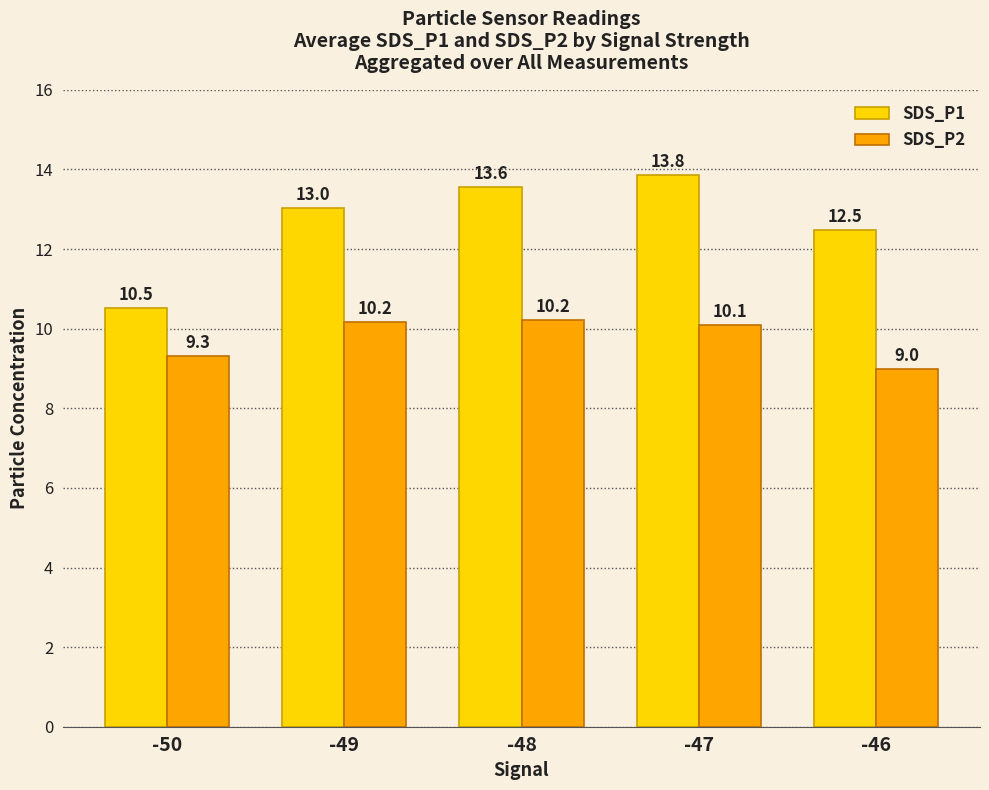

Rank the categories by SDS_P1 value from lowest to highest.

-50, -46, -49, -48, -47